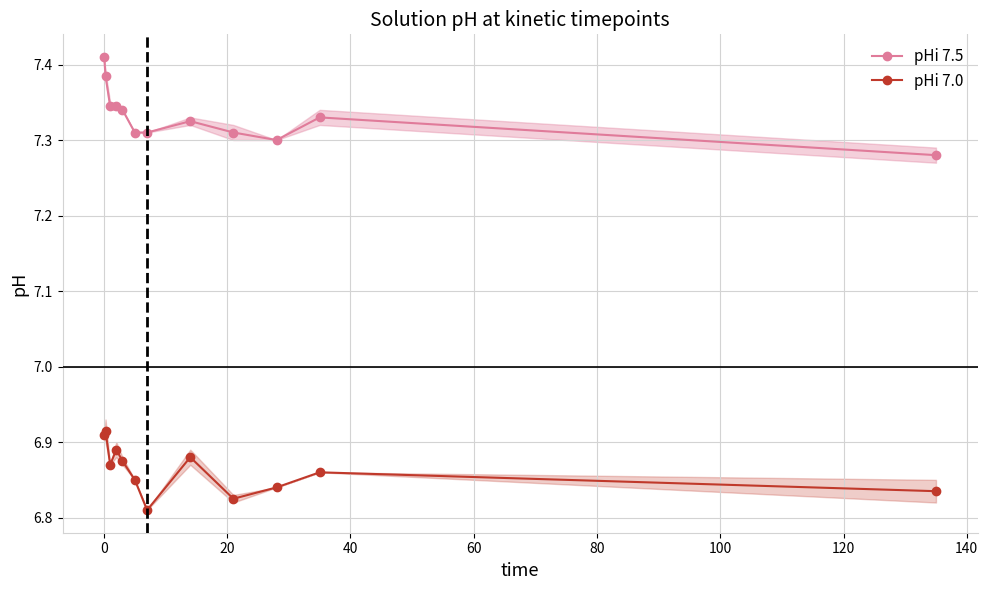

True or false: pHi 7.0 and pHi 7.5 intersect in this chart.

False